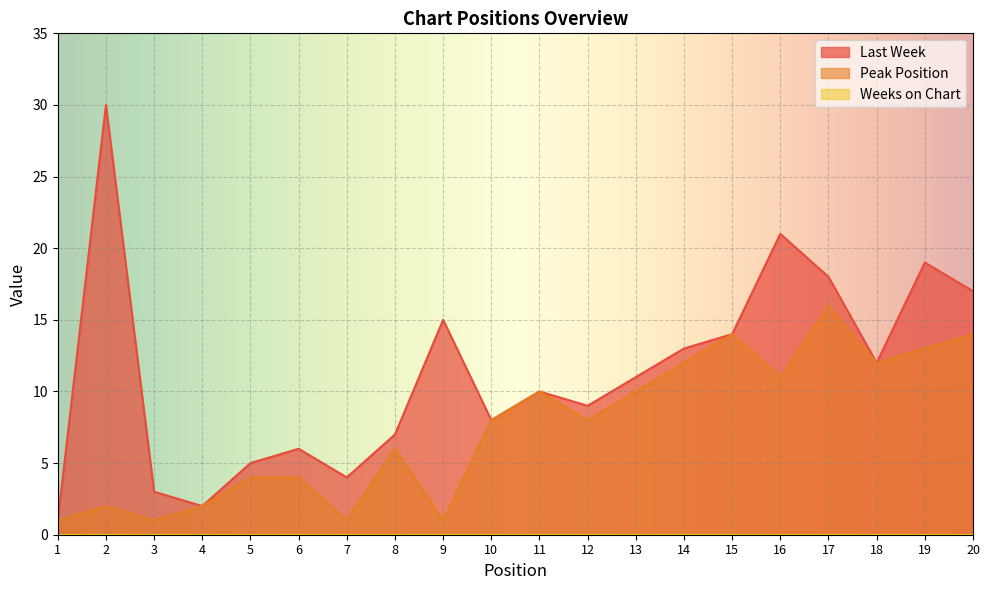

What is the spread (max minus min) of values at 9?

15